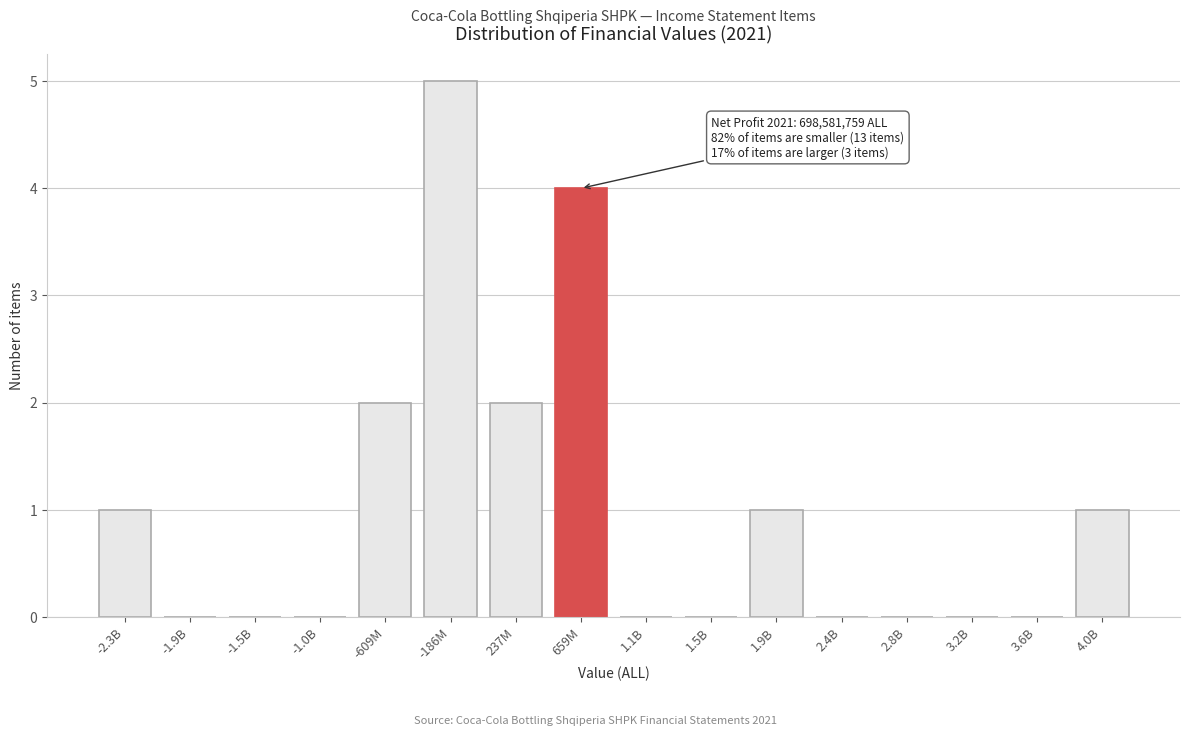

Reading left to right, extract all data points from this chart.

-2.3B=1	-1.9B=0	-1.5B=0	-1.0B=0	-609M=2	-186M=5	237M=2	659M=4	1.1B=0	1.5B=0	1.9B=1	2.4B=0	2.8B=0	3.2B=0	3.6B=0	4.0B=1